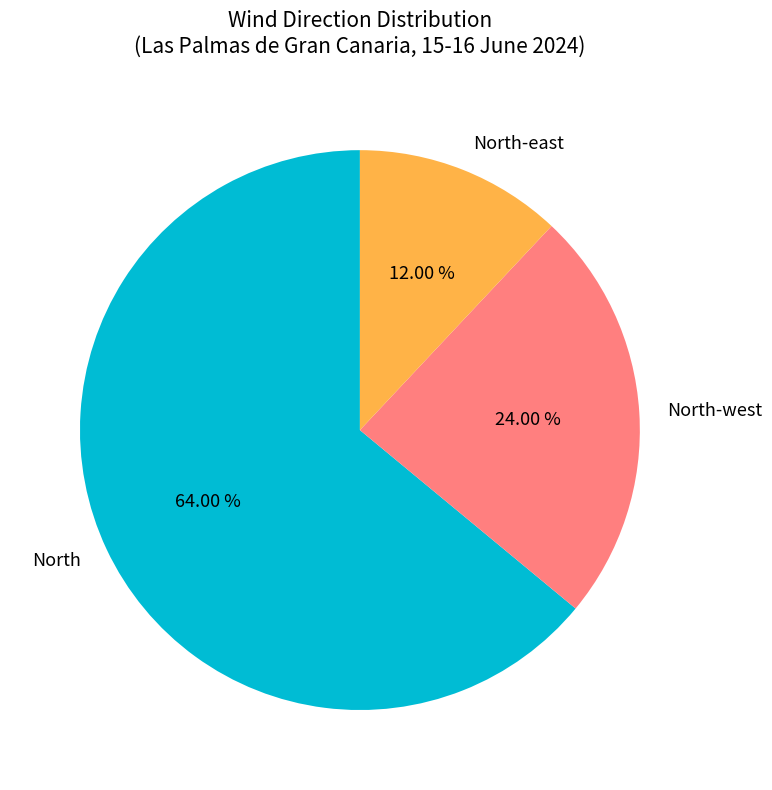

What is the ratio of the value at North-west to the value at North?

0.4